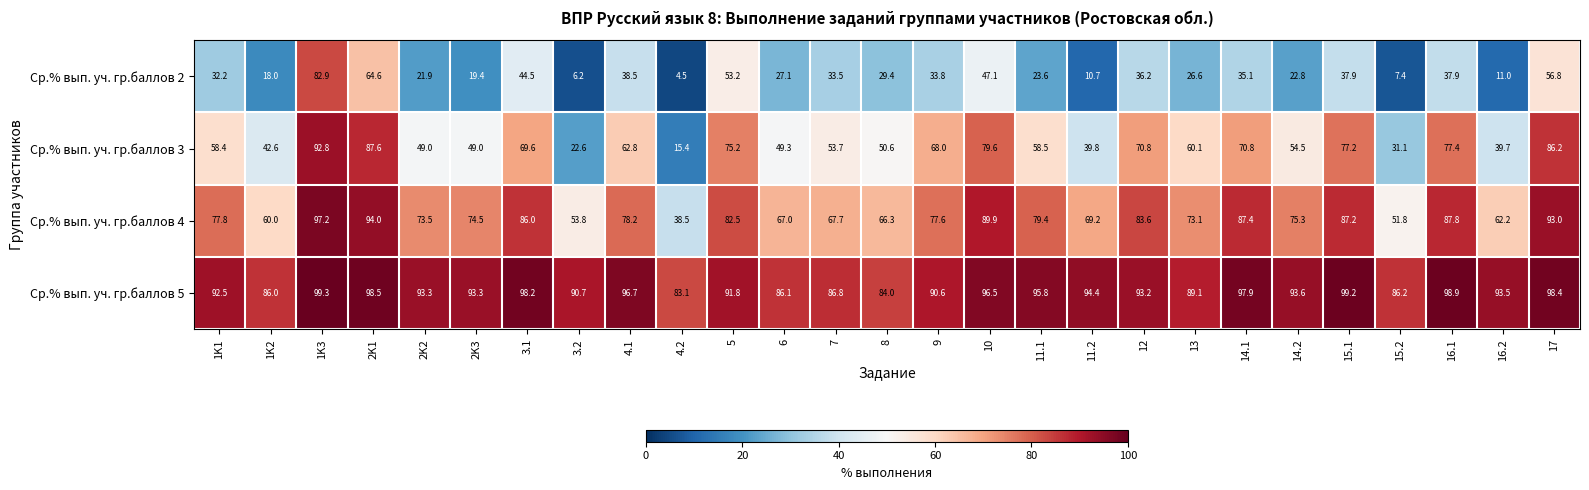

Rank the series at 14.1 from highest to lowest value.

Ср.% вып. уч. гр.баллов 5, Ср.% вып. уч. гр.баллов 4, Ср.% вып. уч. гр.баллов 3, Ср.% вып. уч. гр.баллов 2